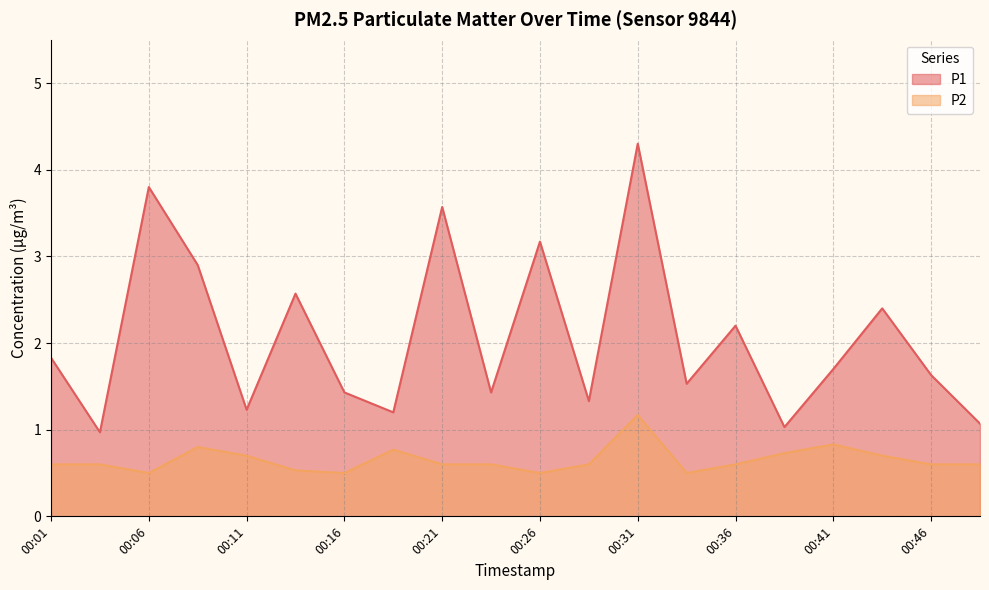

What is the difference between the maximum and minimum values in the P1 series?

3.3